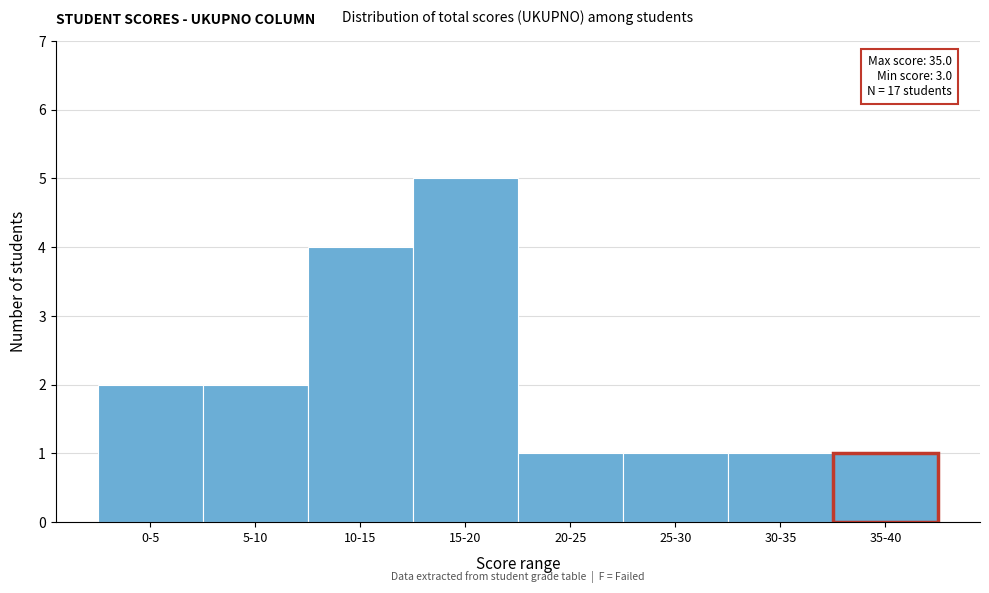

Reading left to right, what are all the values shown in this chart?

0-5=2	5-10=2	10-15=4	15-20=5	20-25=1	25-30=1	30-35=1	35-40=1